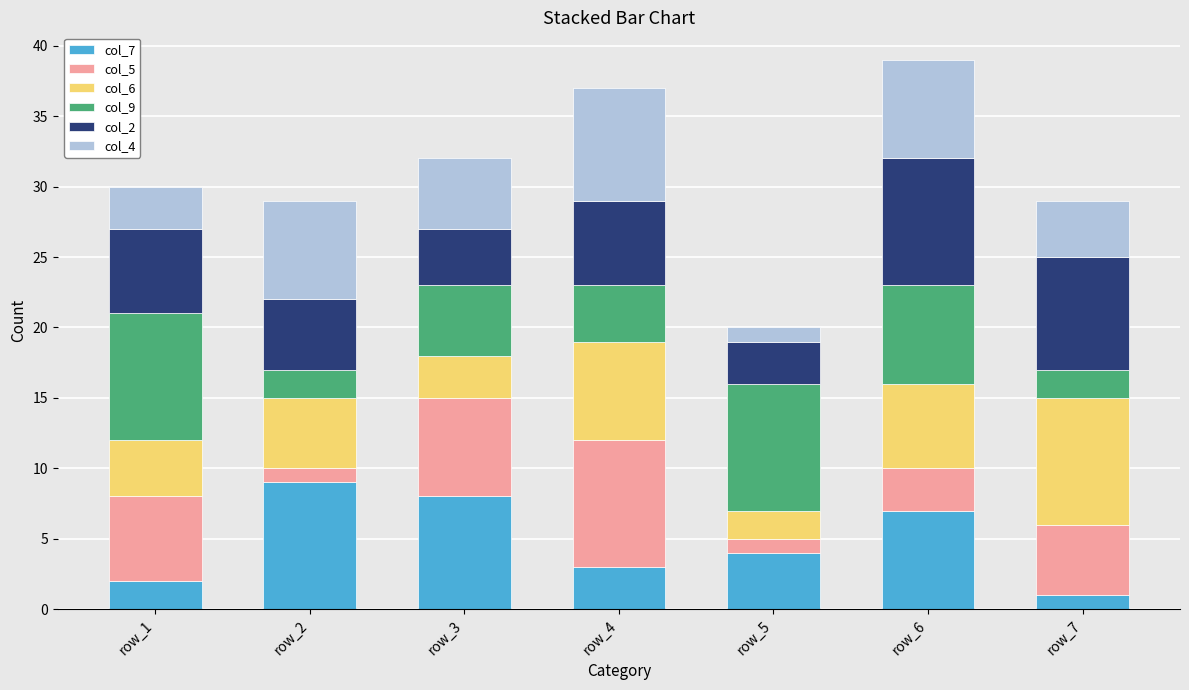

Count the number of data series in this chart.

6